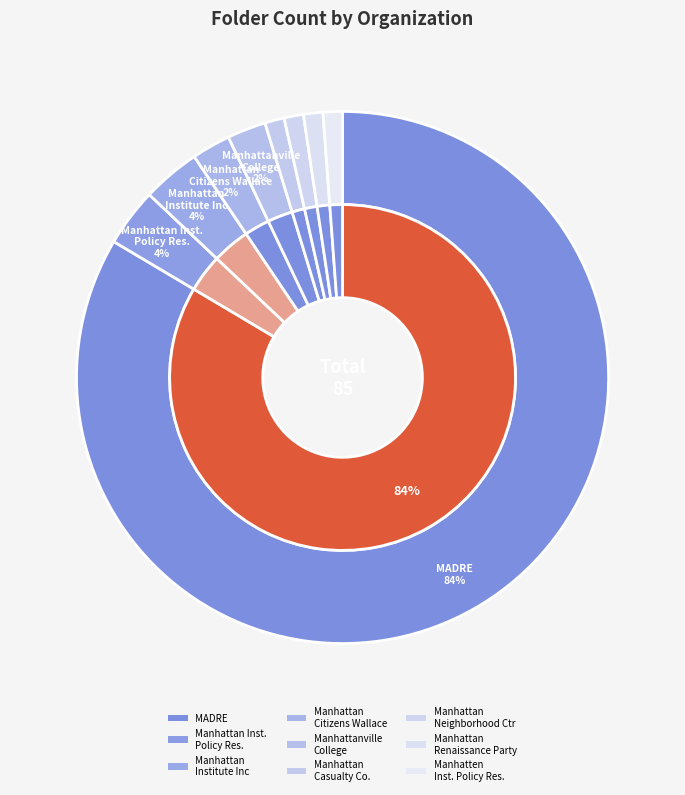

How many segments does this pie chart have?

9